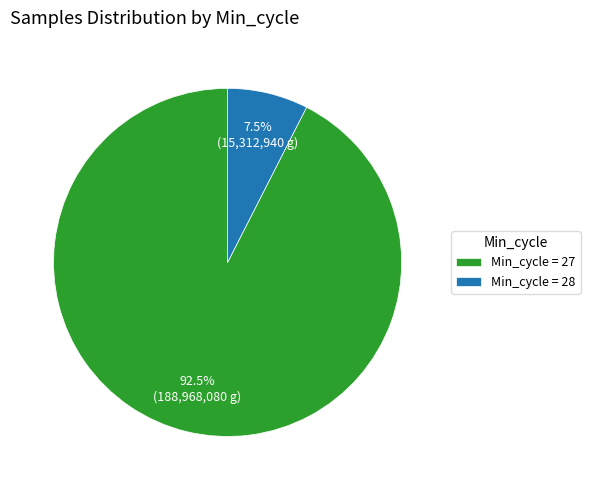

What percentage is NOT represented by Min_cycle = 28?

92.5%